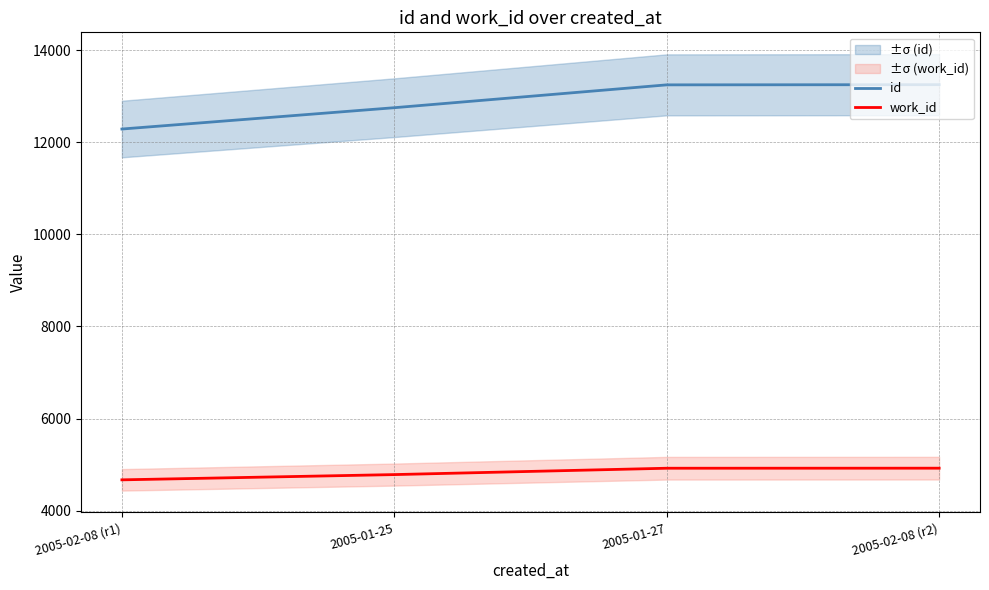

At how many categories does at least one series exceed 10424?

4